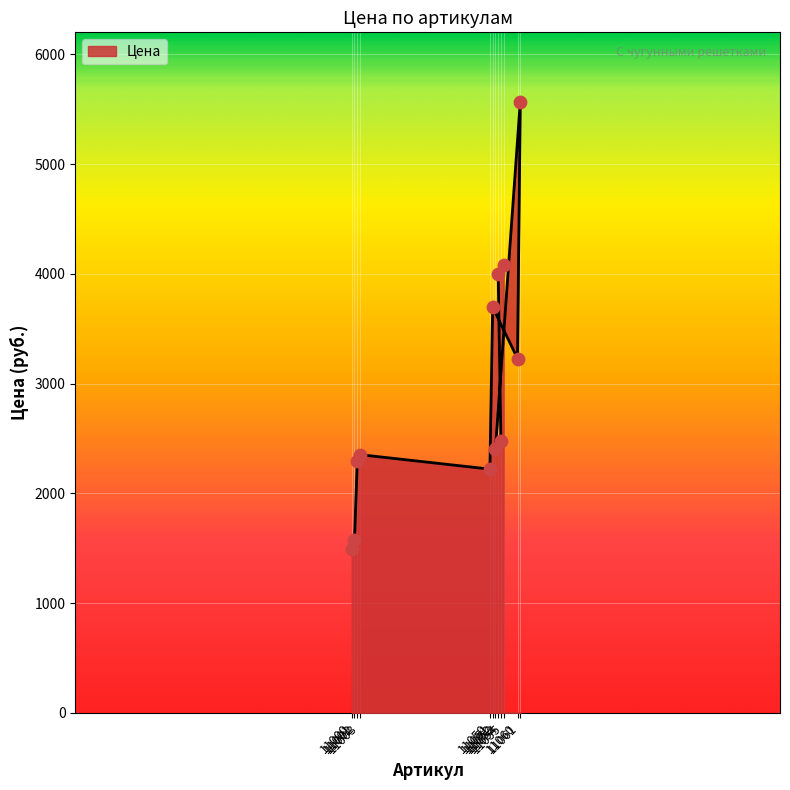

What is the change in value from 11061 to 11055?

-1488